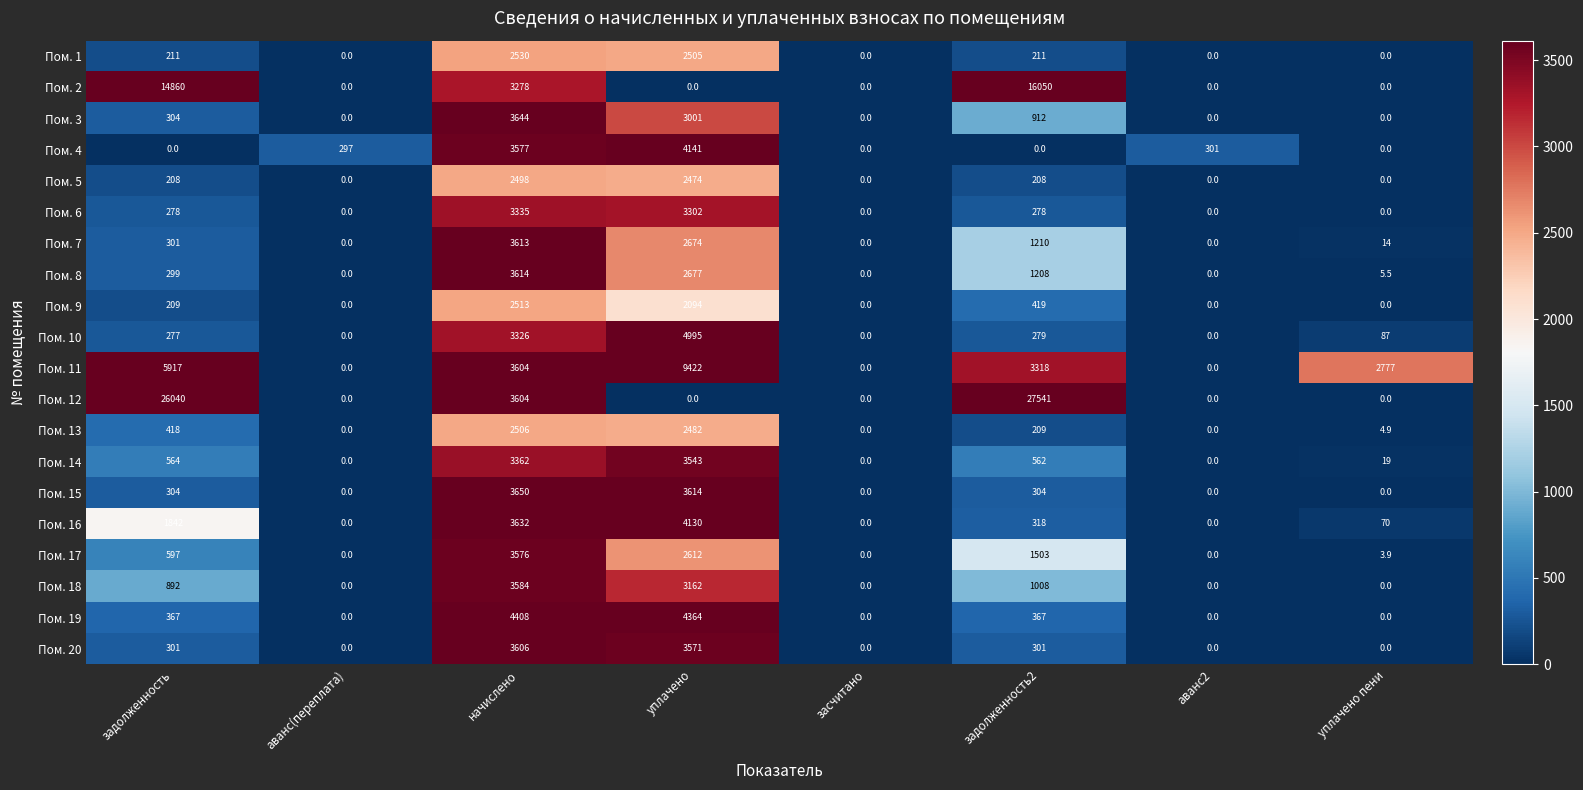

What is the greatest value displayed?

27541.0